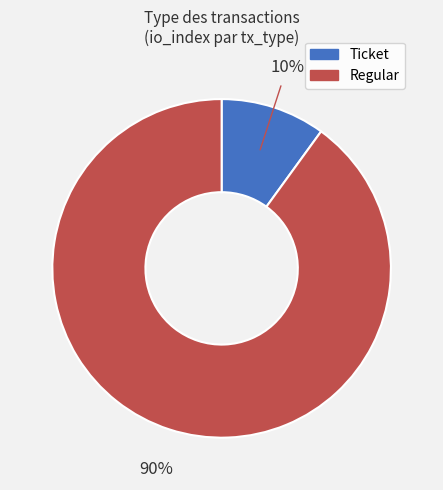

Does Regular account for over 50% of the chart?

Yes